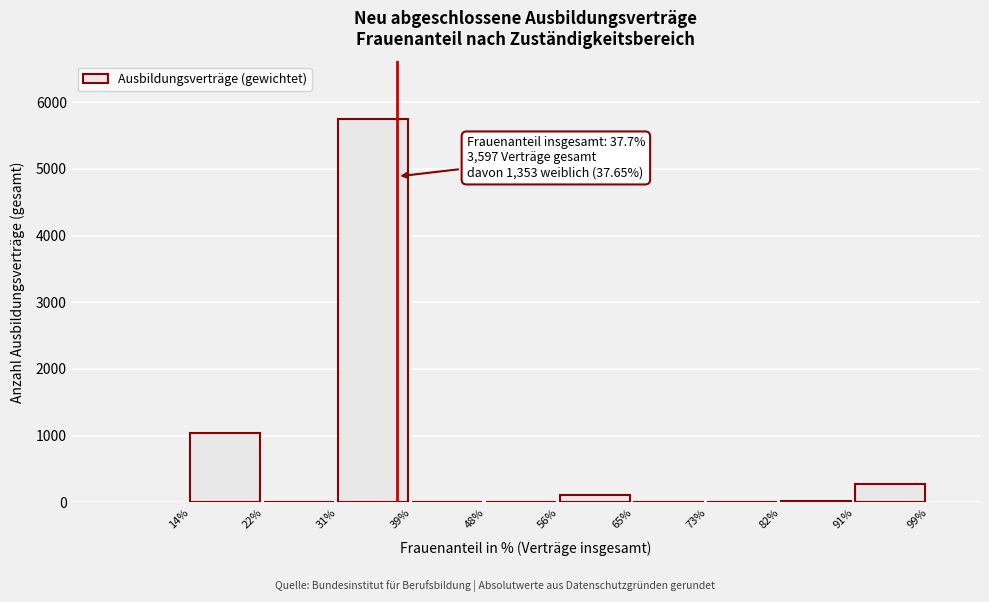

Over which range of the x-axis is the bar tallest?

31% to 39%